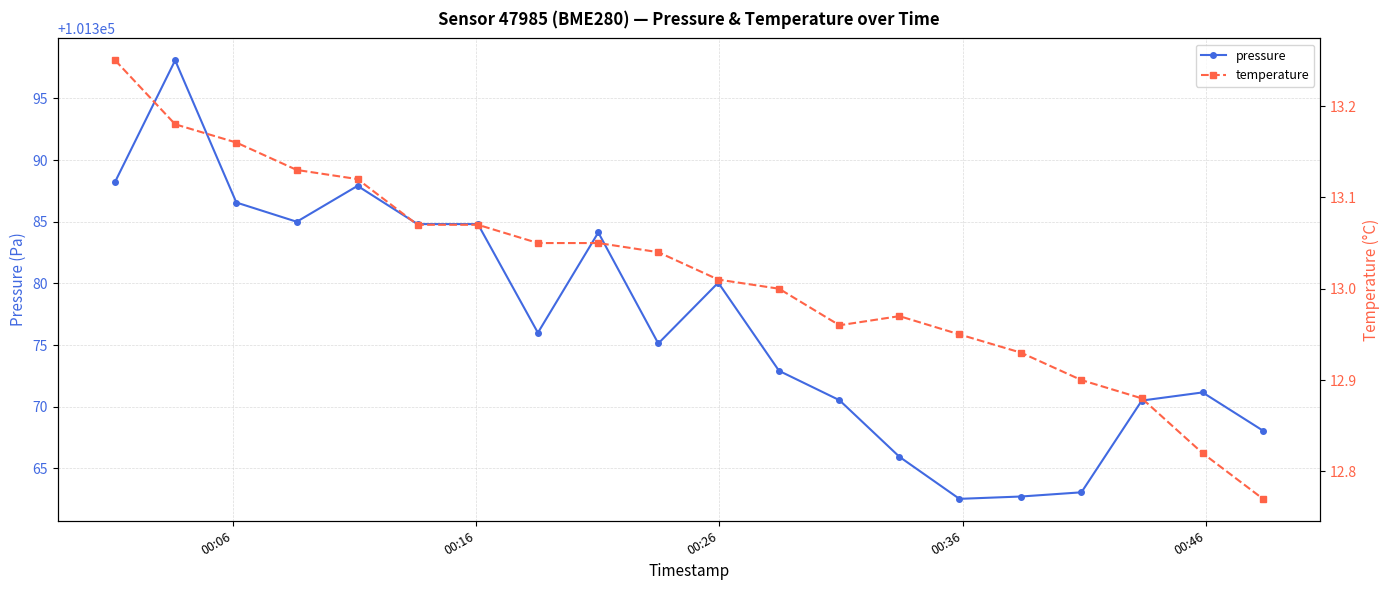

What is the maximum value for pressure?

101398.1